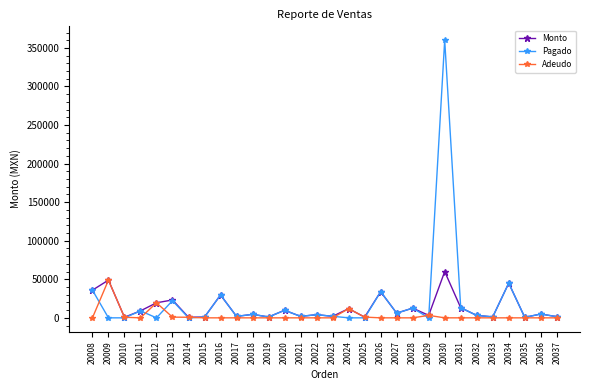

What is the value of the Monto point at the 17th from the left?

11887.5